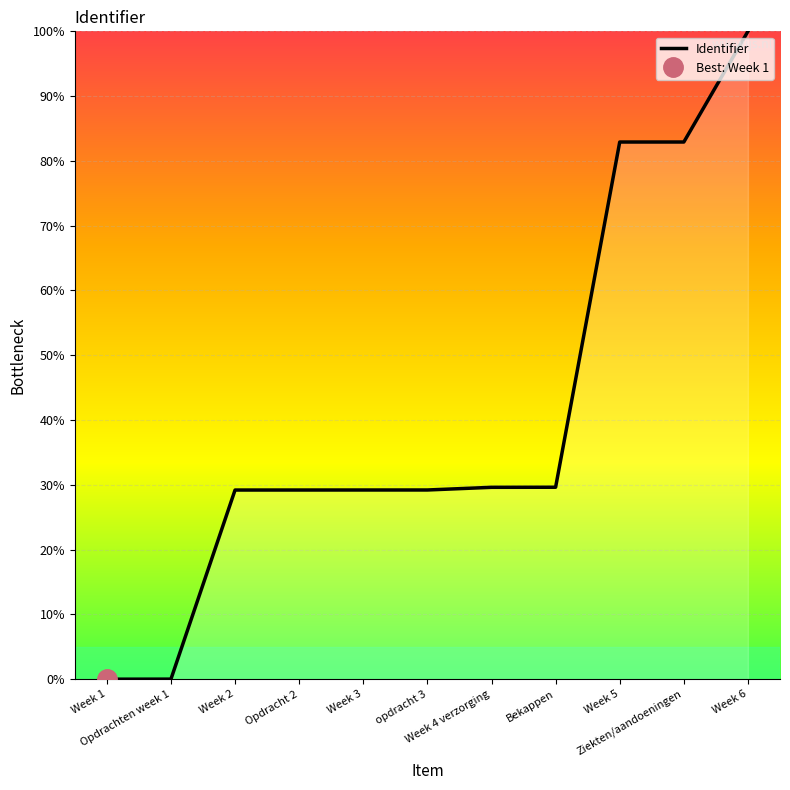

Count the number of categories in the chart.

11